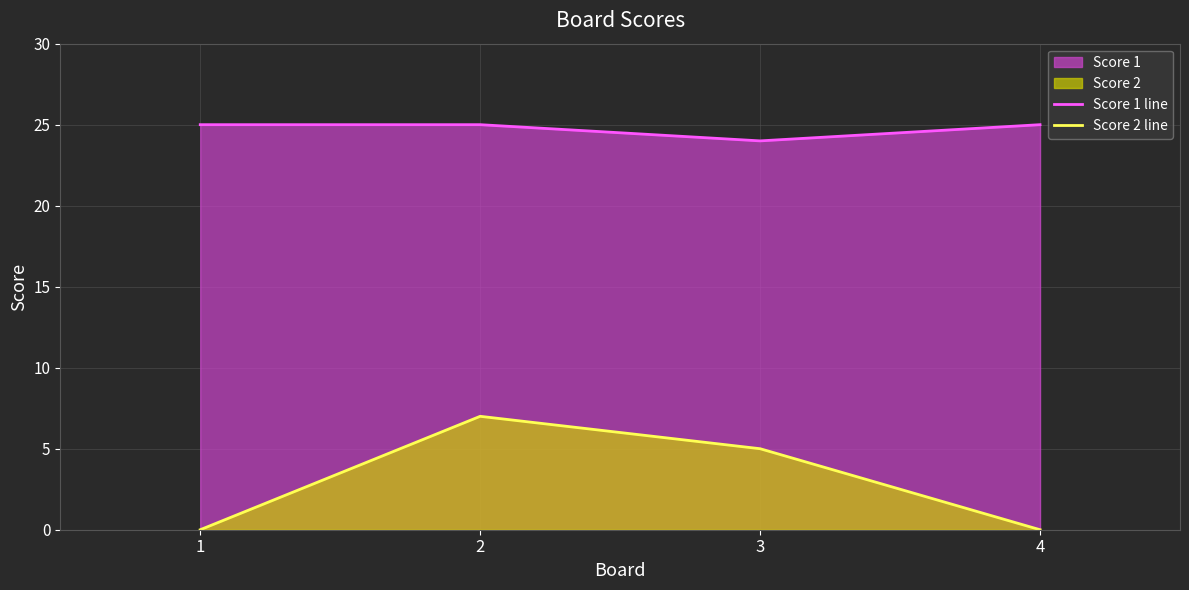

How many data points in Score 2 line are less than 5?

2